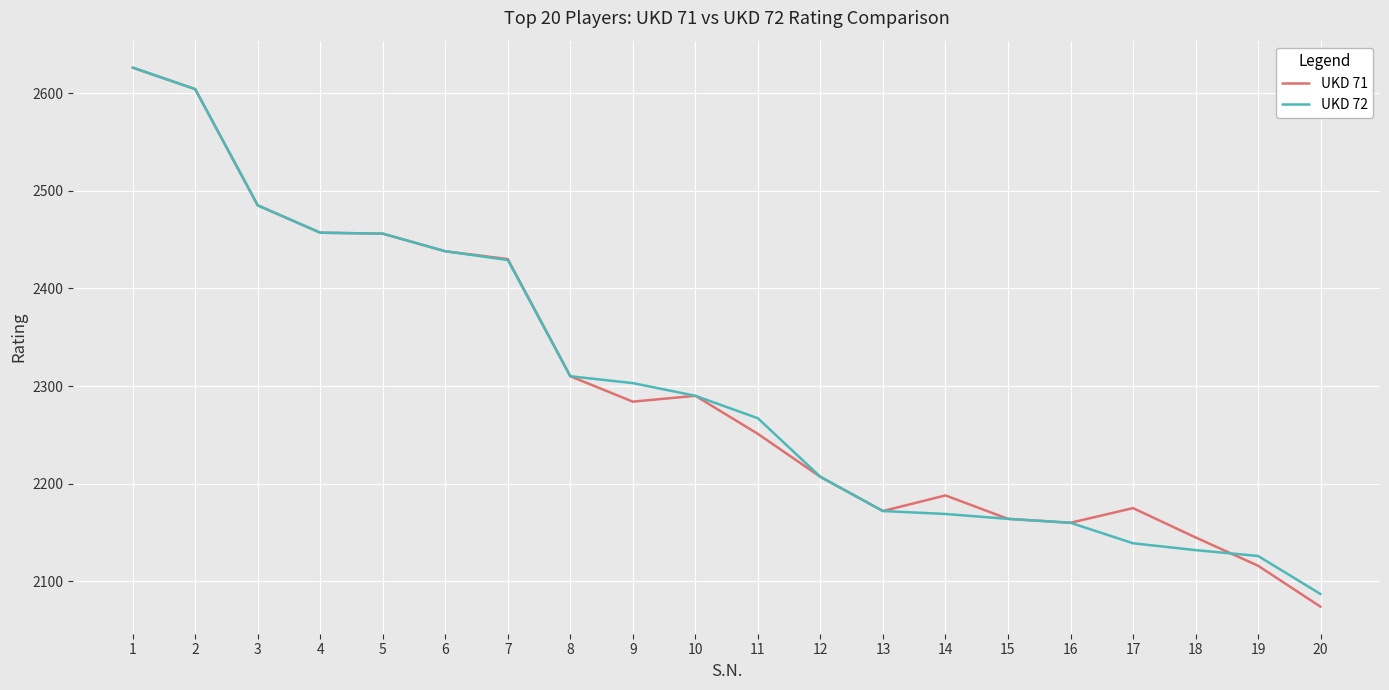

Which category has the highest value in the UKD 72 series?

1